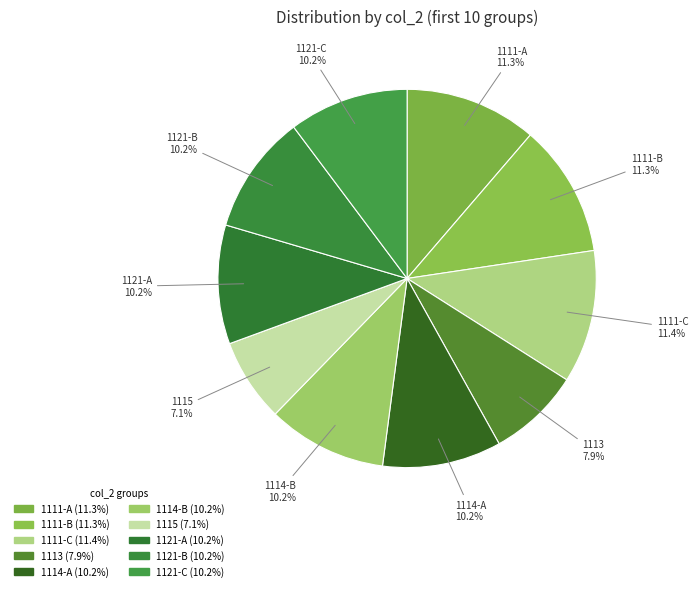

Count the number of slices in the pie.

10